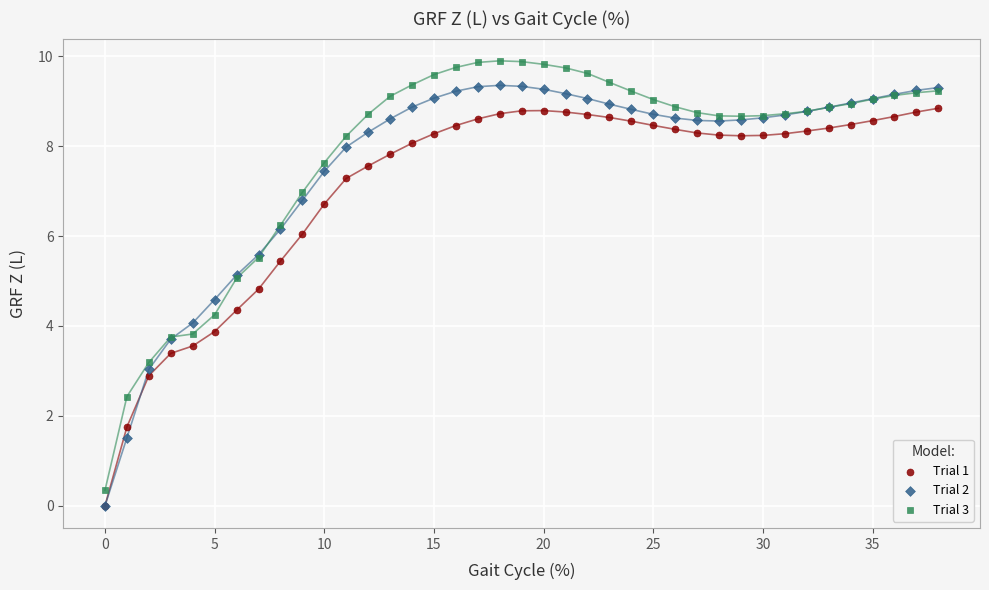

Which series contains the highest Y value?

Trial 3